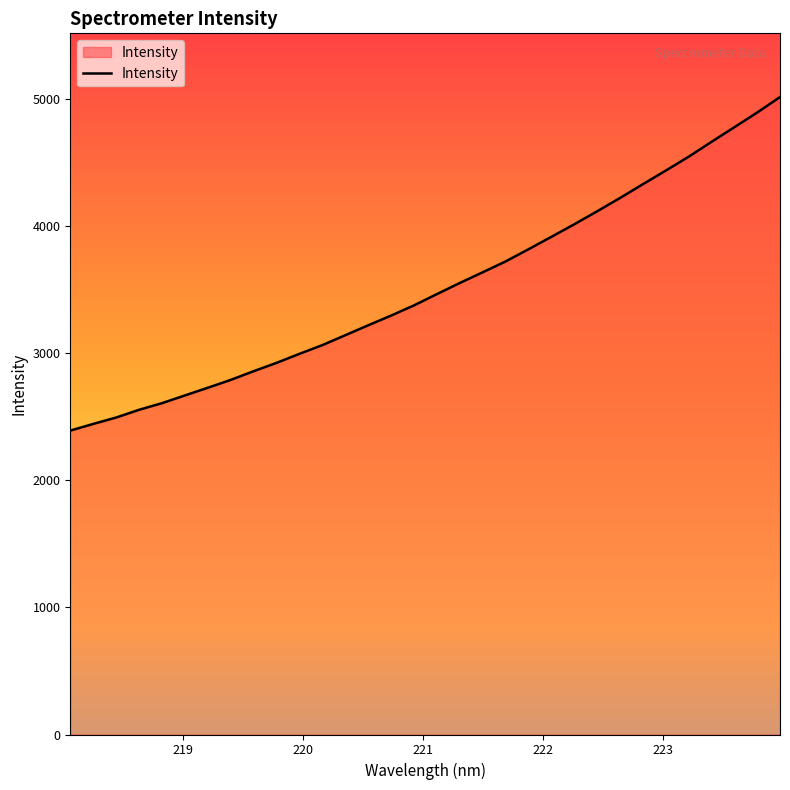

What is the greatest value displayed?

5012.2